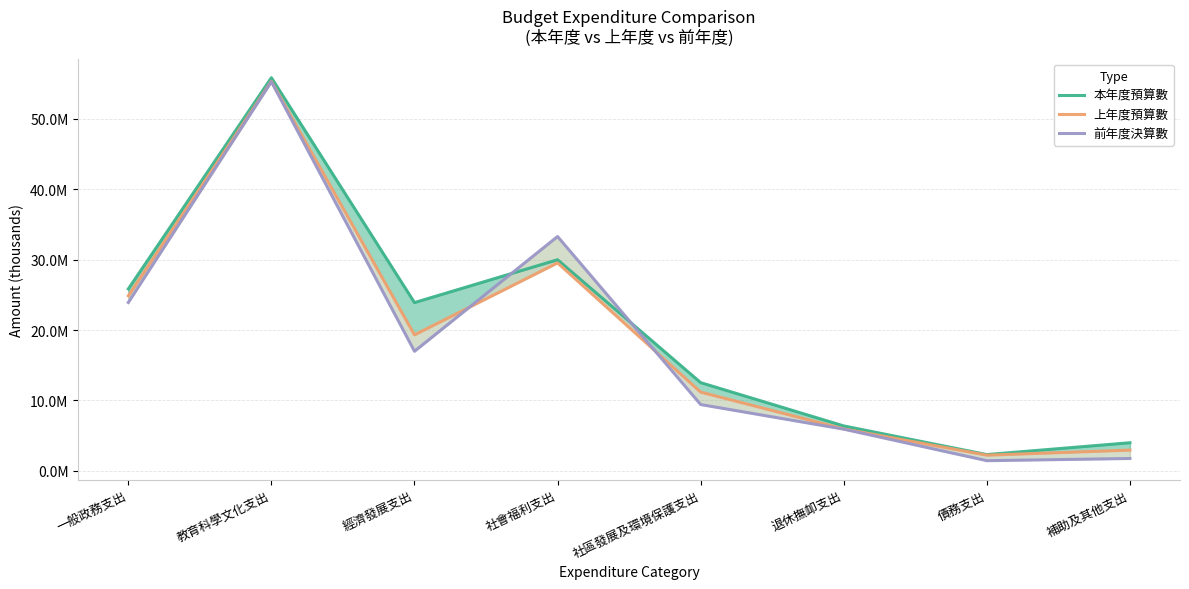

True or false: 前年度決算數 has a value of 33302270 at 社會福利支出.

True